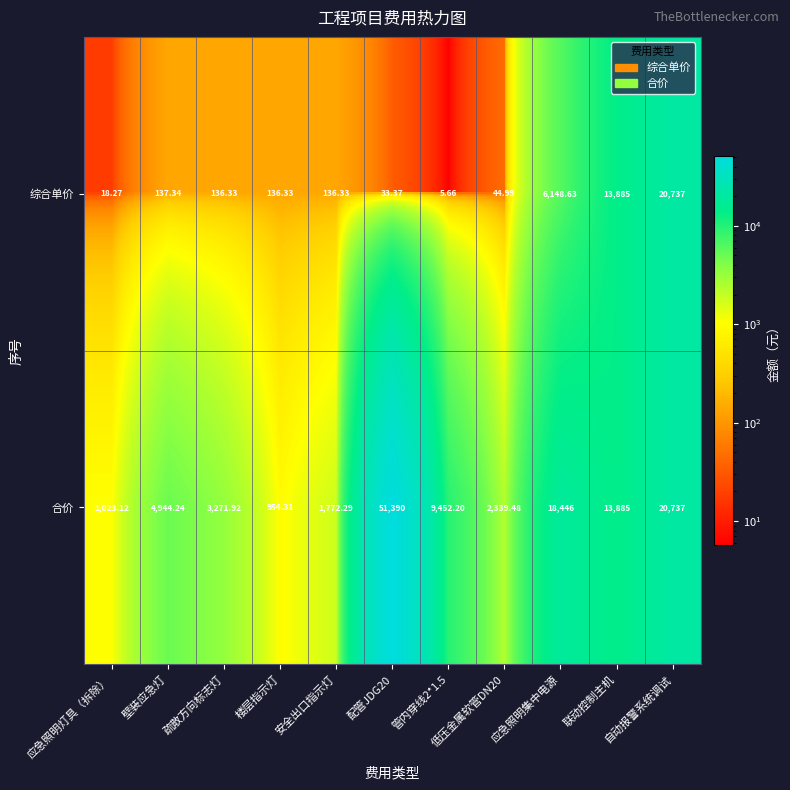

Which series has the largest range (max minus min)?

合价